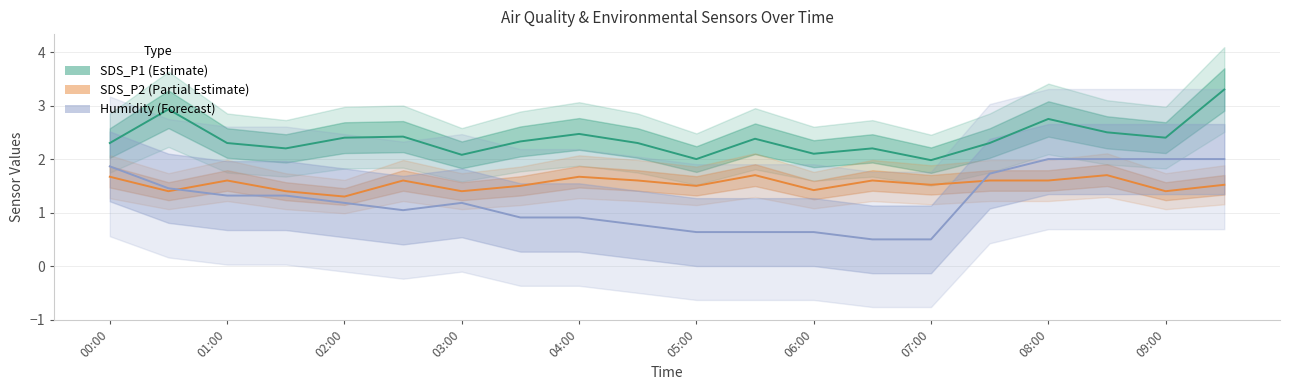

True or false: Humidity (scaled) has a value of 2.0 at 08:00.

True